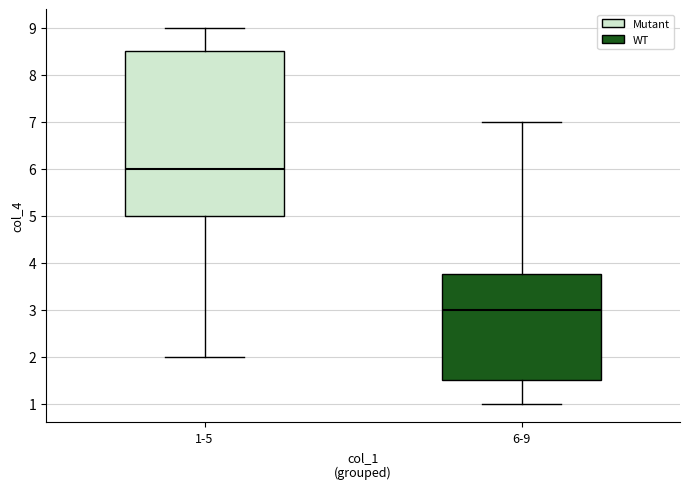

Where is the upper edge of the box for 1-5 on the y-axis? The values are not printed on the chart, so give them approximately, as read against the axis.

8.5